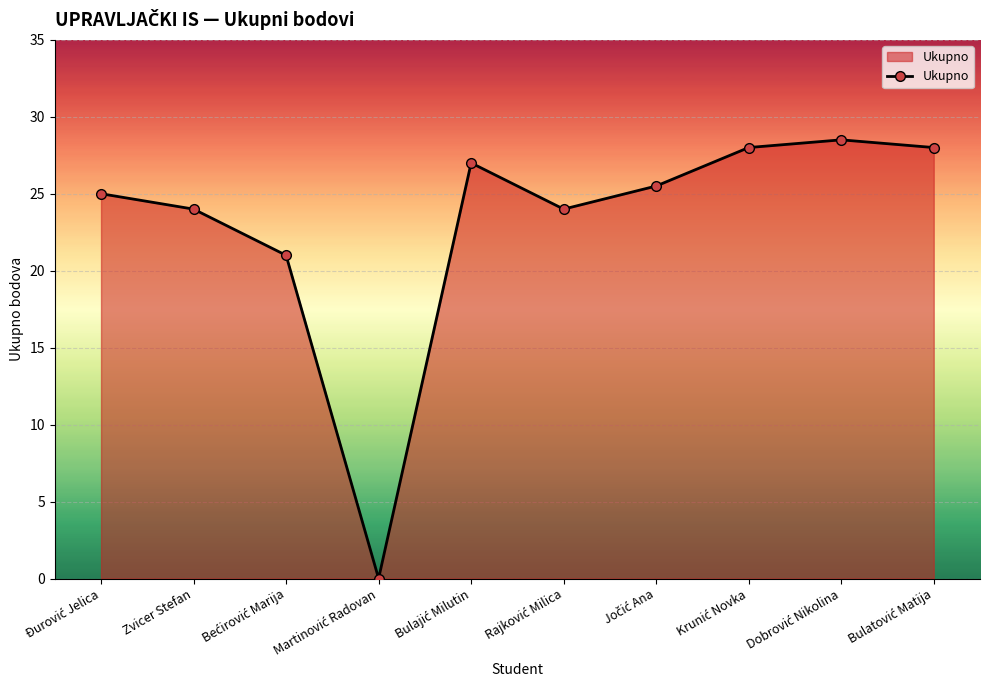

How many interior local peaks (higher than both neighbors) does the data have?

2